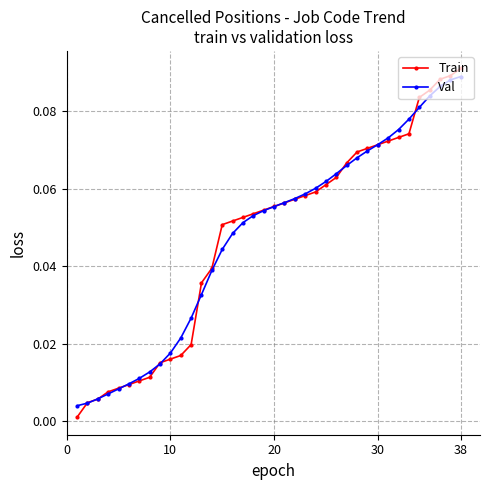

Rank the series by their maximum value, from lowest to highest.

Val, Train